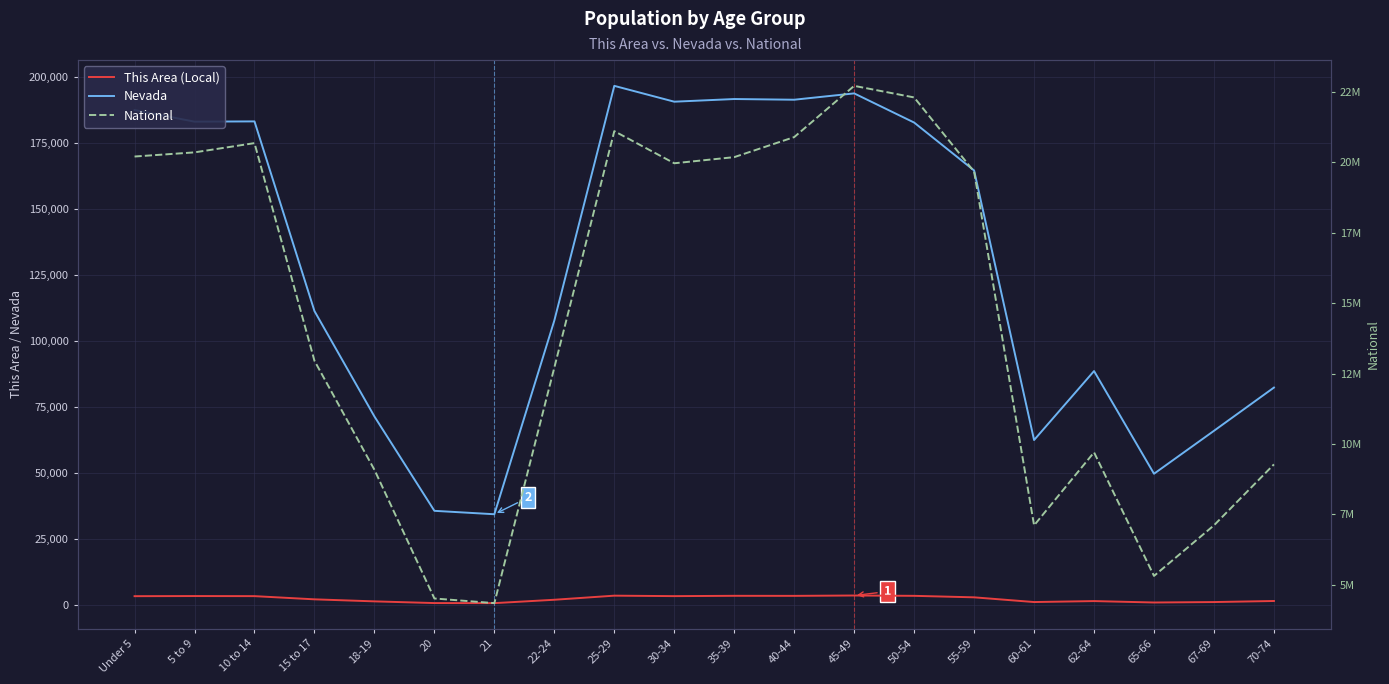

How many interior local peaks does the Nevada series have?

5